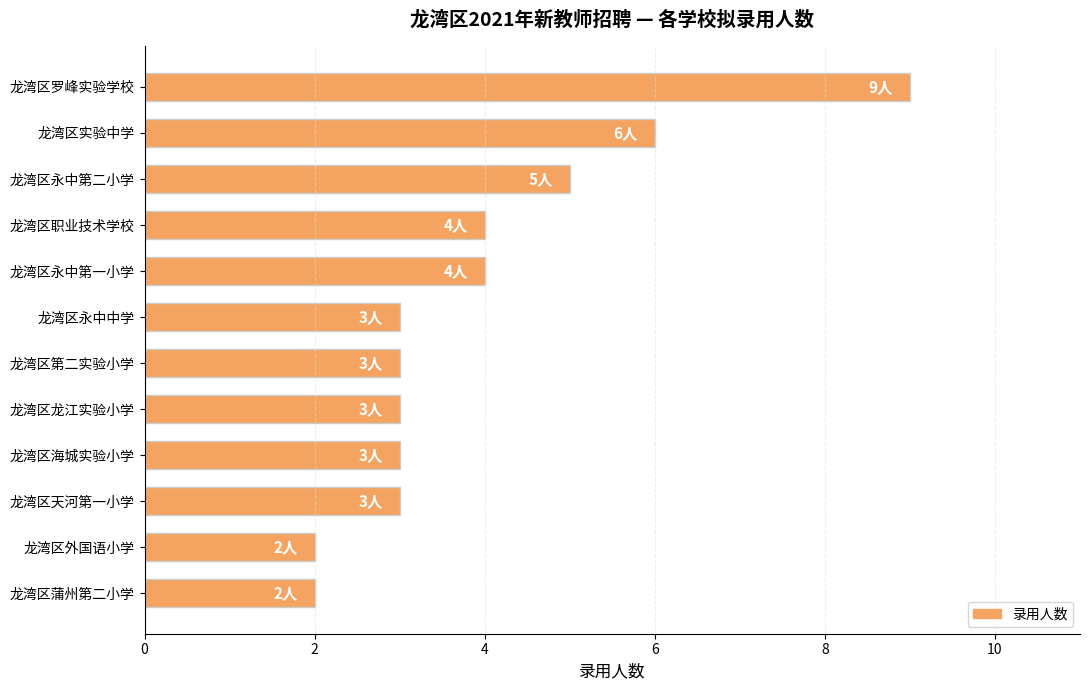

Approximately how many times larger is the value at 龙湾区永中第一小学 compared to 龙湾区蒲州第二小学?

2.0